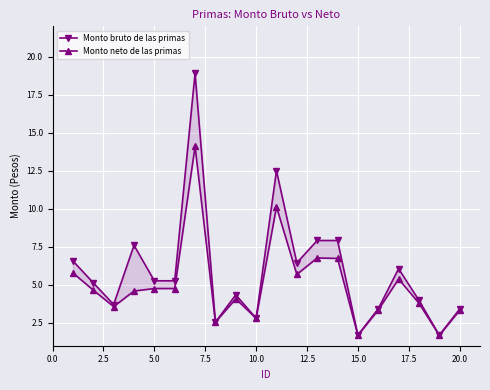

Reading right to left, list all the values displayed in this chart.

Monto bruto de las primas: 3.4	1.7	4.0	6.1	3.4	1.7	7.9	7.9	6.4	12.5	2.8	4.3	2.6	18.9	5.3	5.3	7.6	3.7	5.1	6.6
Monto neto de las primas: 3.3	1.7	3.8	5.4	3.3	1.7	6.7	6.8	5.7	10.1	2.8	4.1	2.6	14.1	4.8	4.8	4.6	3.6	4.7	5.8